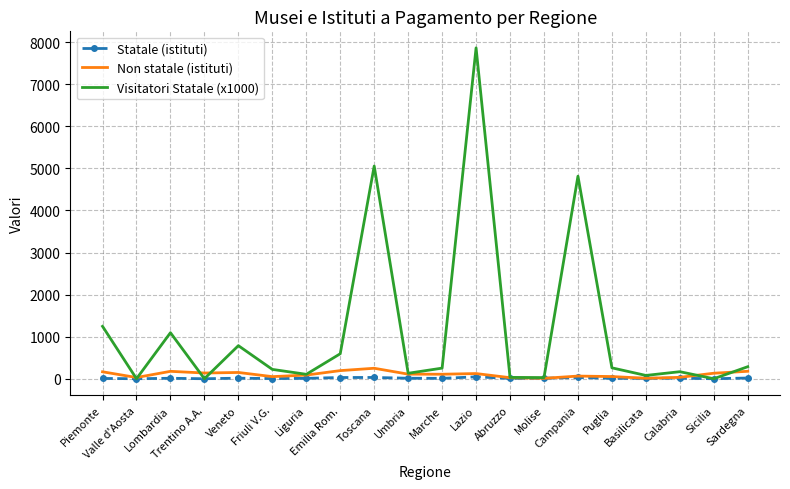

What is the highest value of the Visitatori Statale (x1000) series?

7866.5